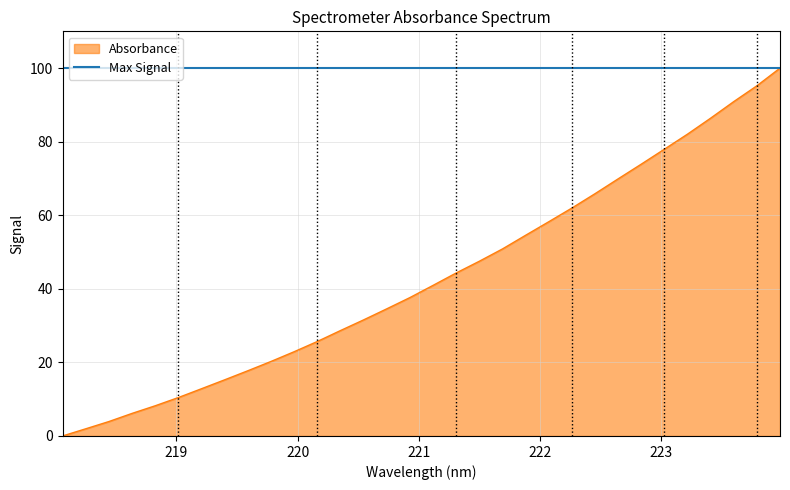

Reading left to right, transcribe all the data shown in this chart.

218.0596=0.0	218.2508=1.9	218.442=3.9	218.6332=6.1	218.8244=8.2	219.0156=10.4	219.2067=12.8	219.3979=15.3	219.589=17.7	219.7801=20.3	219.9712=22.9	220.1623=25.7	220.3533=28.7	220.5444=31.6	220.7354=34.6	220.9264=37.6	221.1174=40.9	221.3083=44.3	221.4993=47.5	221.6902=50.8	221.8812=54.6	222.0721=58.2	222.263=62.0	222.4538=65.9	222.6447=69.9	222.8355=73.9	223.0264=78.0	223.2172=82.1	223.408=86.4	223.5987=90.9	223.7895=95.2	223.9802=100.0